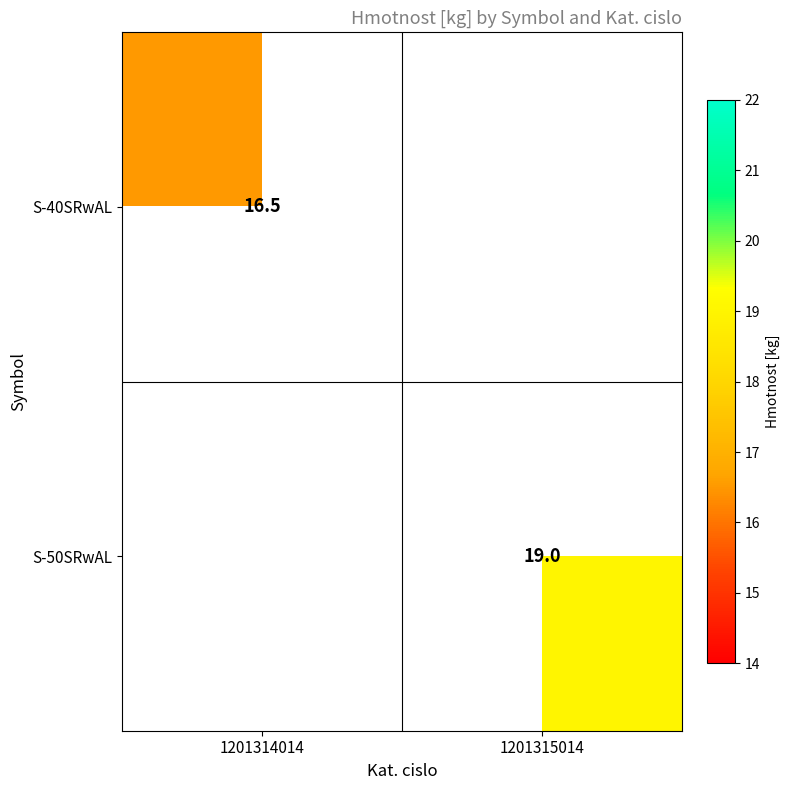

Is it true that S-40SRwAL equals 16.5 at 1201314014?

True